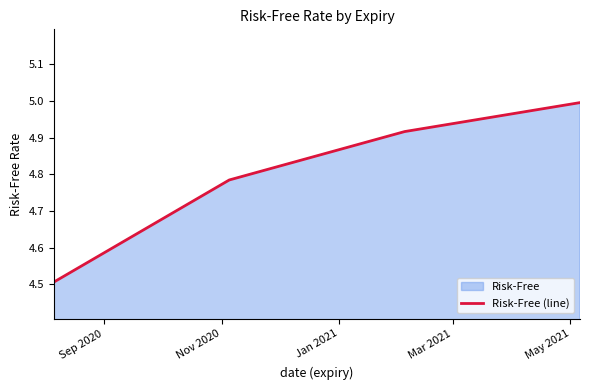

What is the minimum value shown in the chart?

4.5